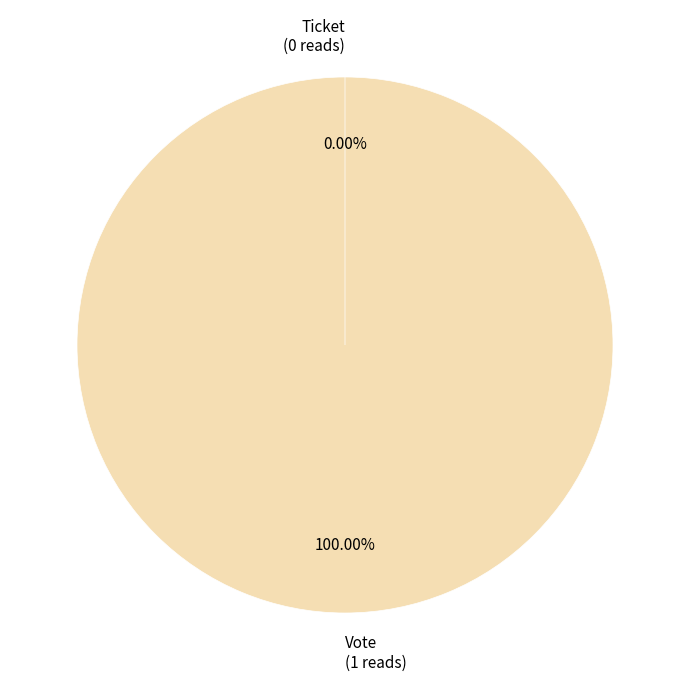

How many segments does this pie chart have?

2